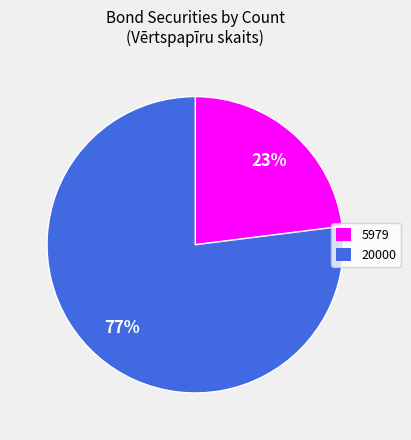

What is the ratio of the value at 5979 to the value at 20000?

0.3